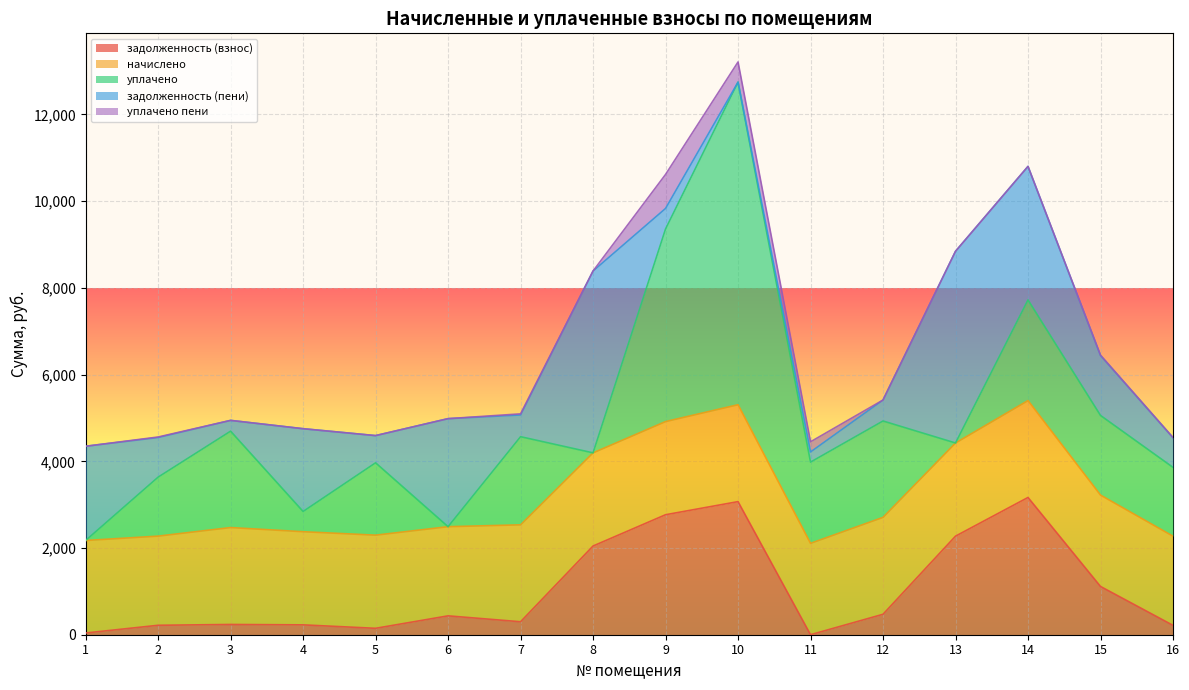

At which category does the chart reach its minimum across all series?

11